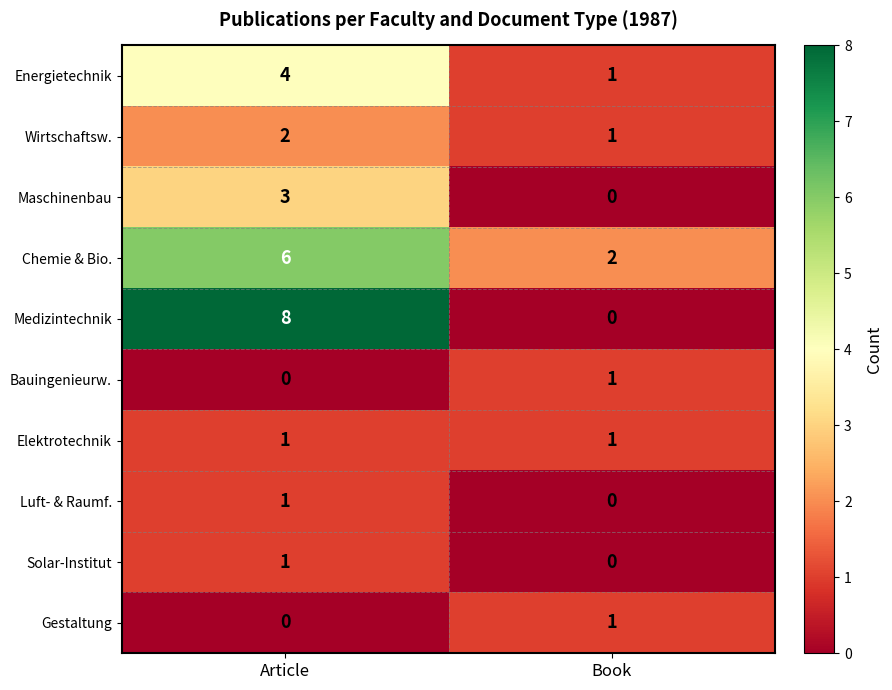

Rank the categories by Maschinenbau value from highest to lowest.

Article, Book